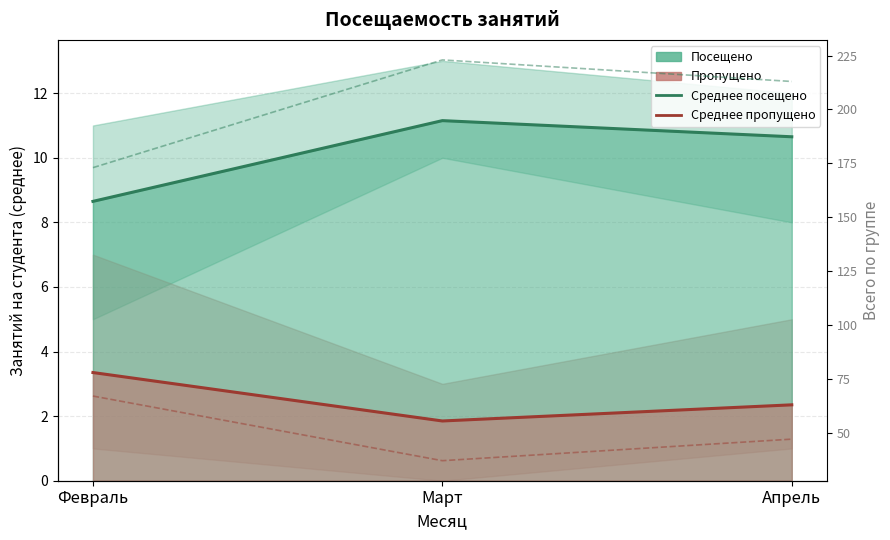

Which series changed the most between Март and Апрель?

Посещено (всего)